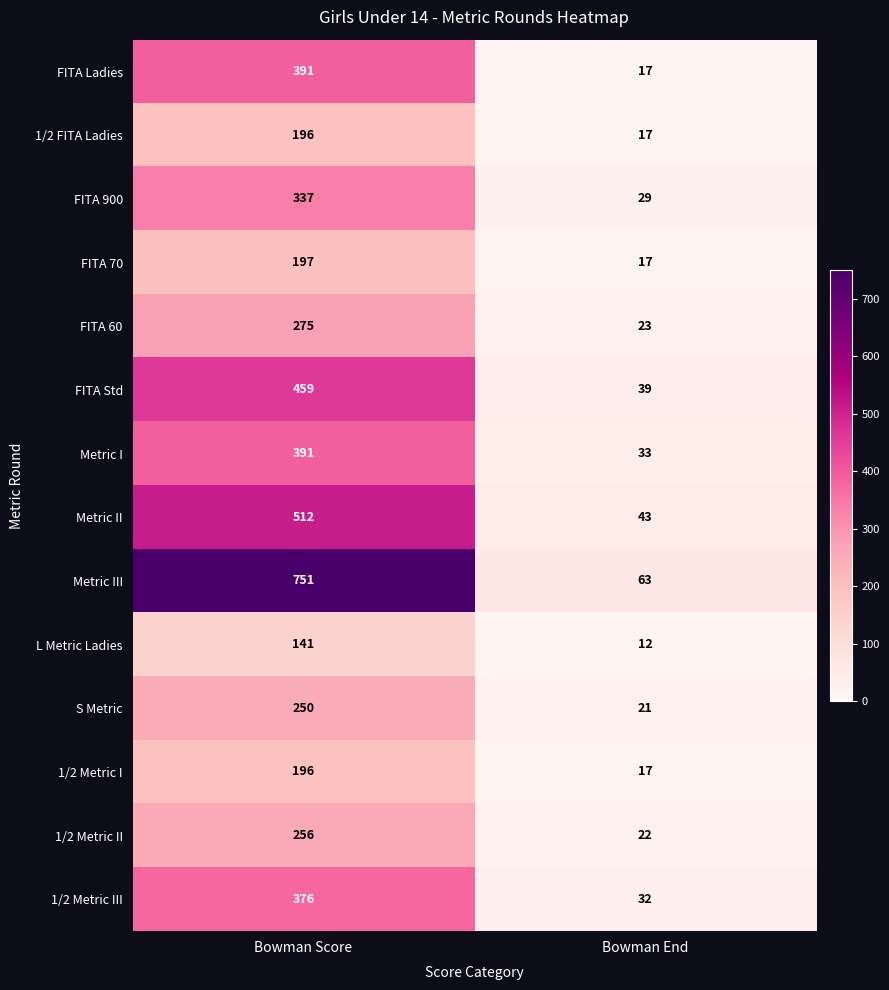

Read the 1/2 Metric III value at Bowman End, to the nearest 50.

50